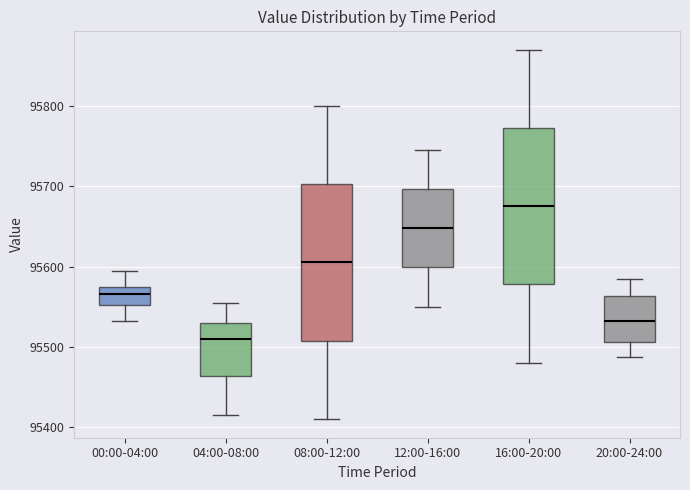

Where does the upper whisker of the box for 04:00-08:00 end on the y-axis? The values are not printed on the chart, so give them approximately, as read against the axis.

95560